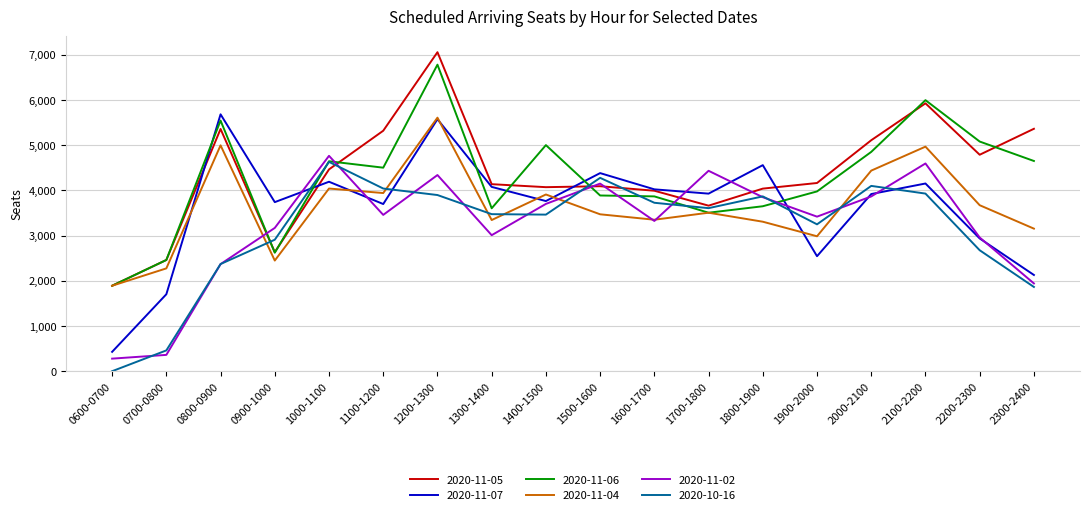

At which category does the chart reach its minimum across all series?

0600-0700